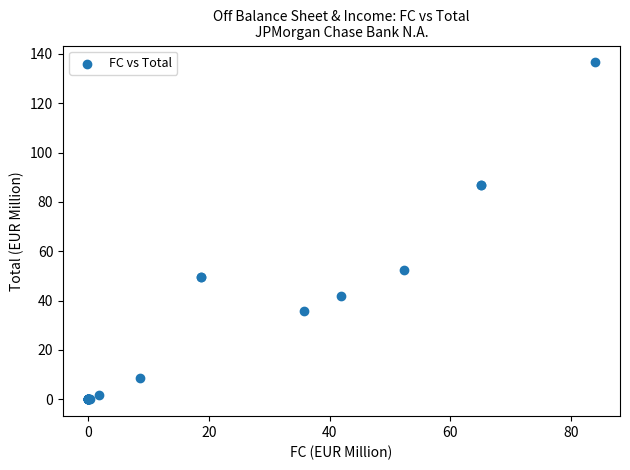

What Y value in the scatter plot is closest to 68?

52.4